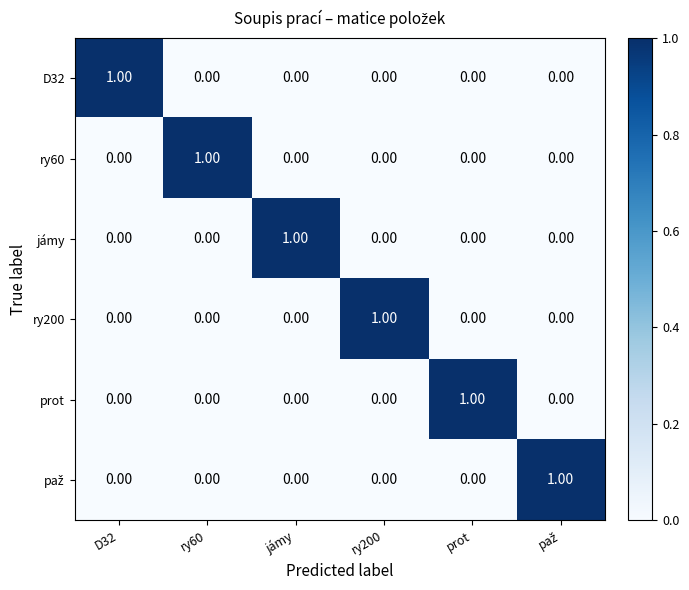

What is the maximum value shown in the chart?

1